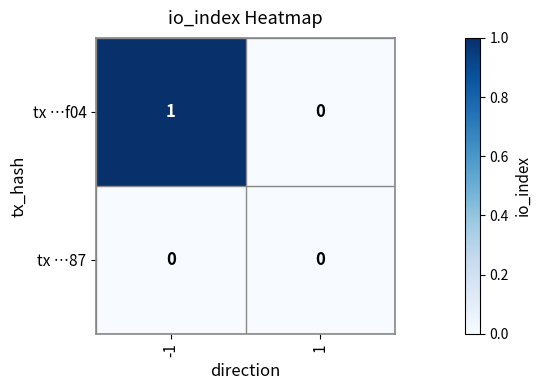

Which series has the widest spread of values?

tx …f04